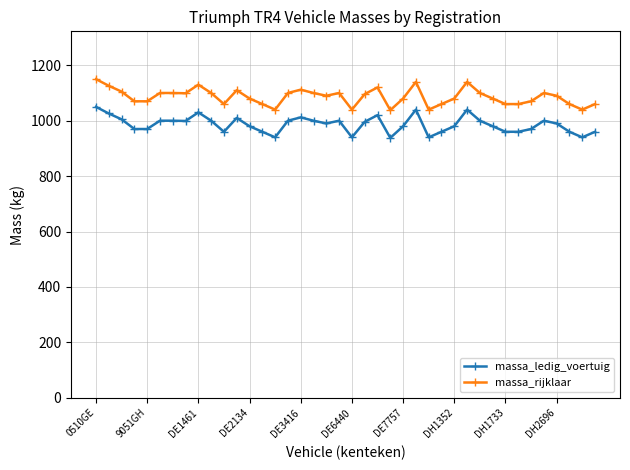

Count the number of categories in the chart.

40